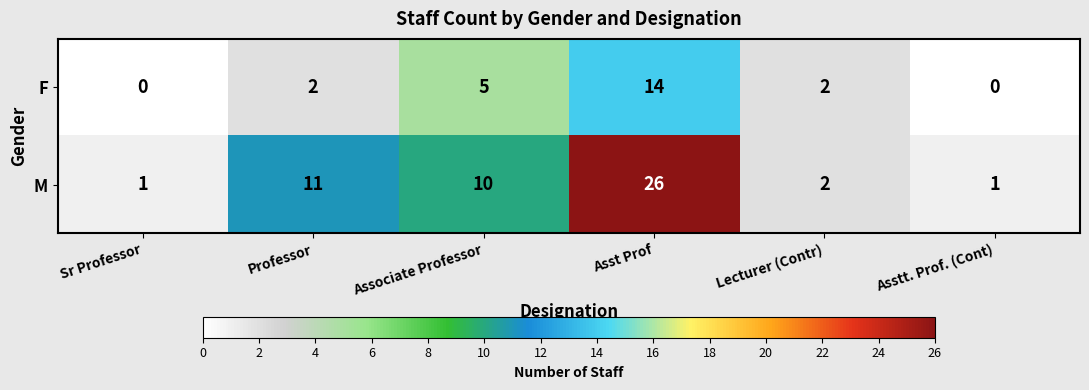

At which category is the sum across all series the highest?

Asst Prof